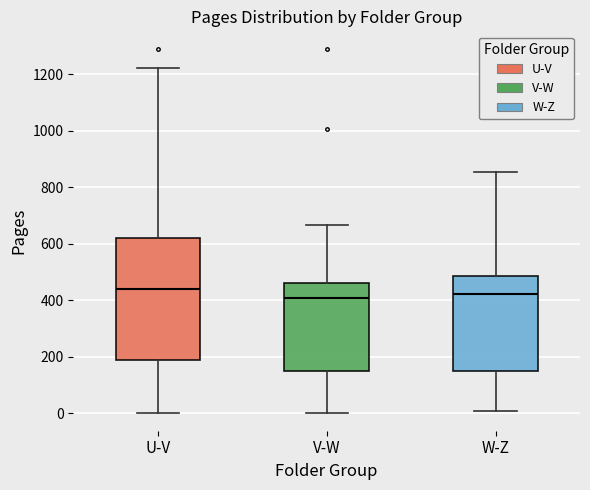

Where does the lower whisker of the box for V-W end on the y-axis? The values are not printed on the chart, so give them approximately, as read against the axis.

0